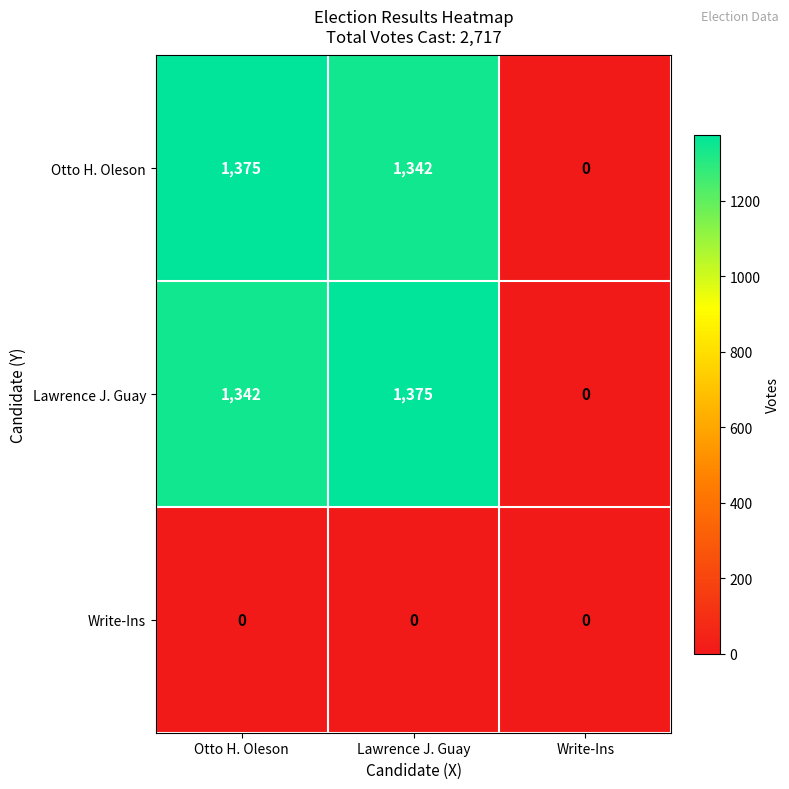

What is the greatest value displayed?

1375